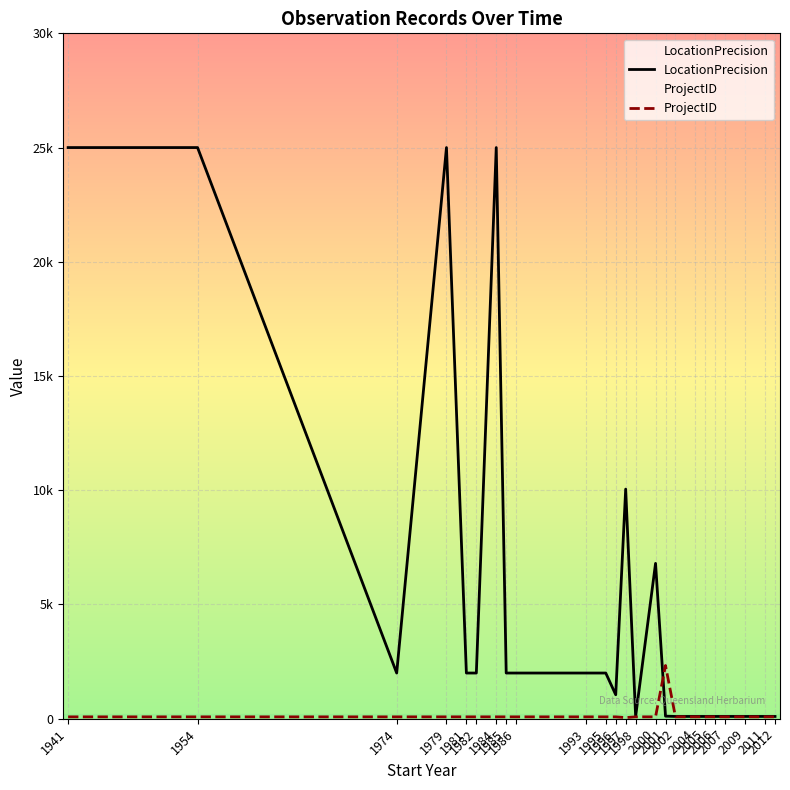

How many data points in LocationPrecision are less than 2000?

11